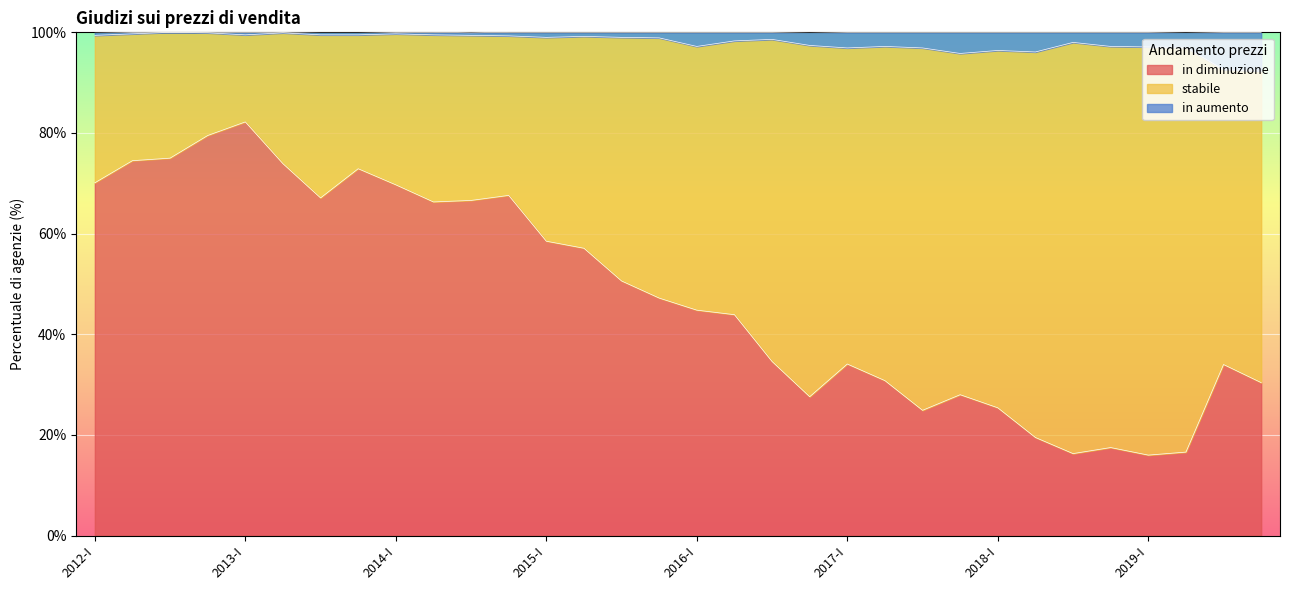

What is the total value across all series at 2016-I?

100.0